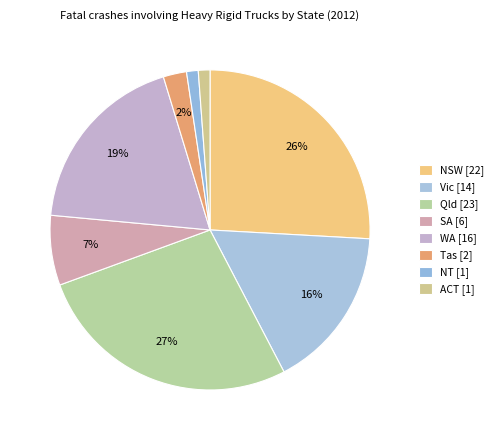

To the nearest percent, what is the average slice percentage?

12%